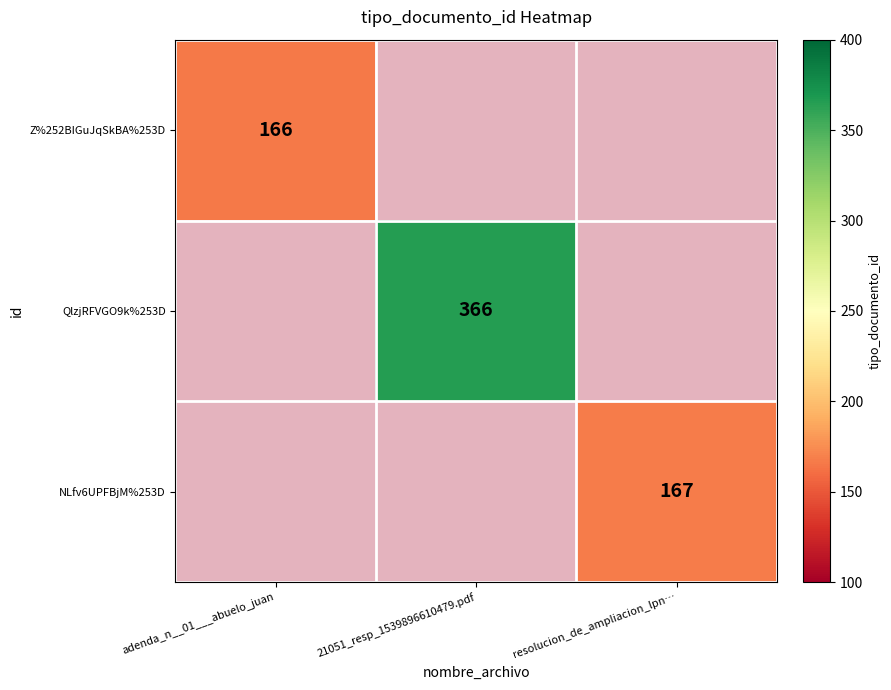

Between adenda_n__01___abuelo_juan and resolucion_de_ampliacion_lpn…, which series saw the biggest shift?

NLfv6UPFBjM%253D